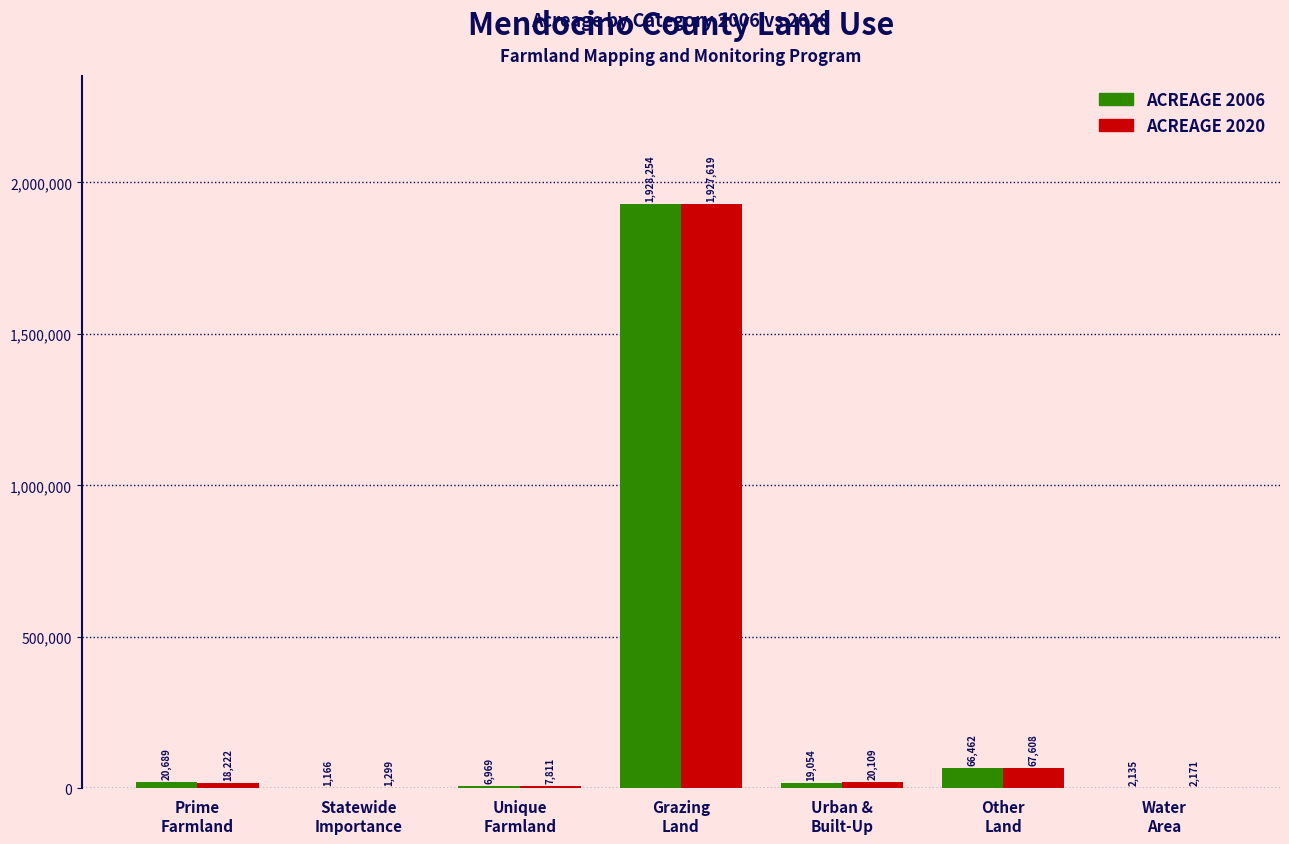

What is the greatest value displayed?

1928254